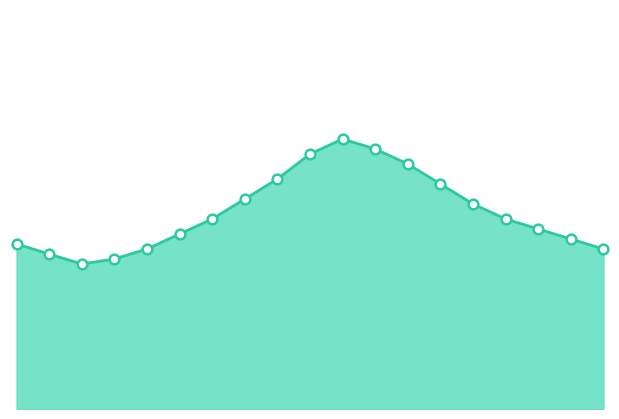

At which category does the data reach its first local valley?

02:00